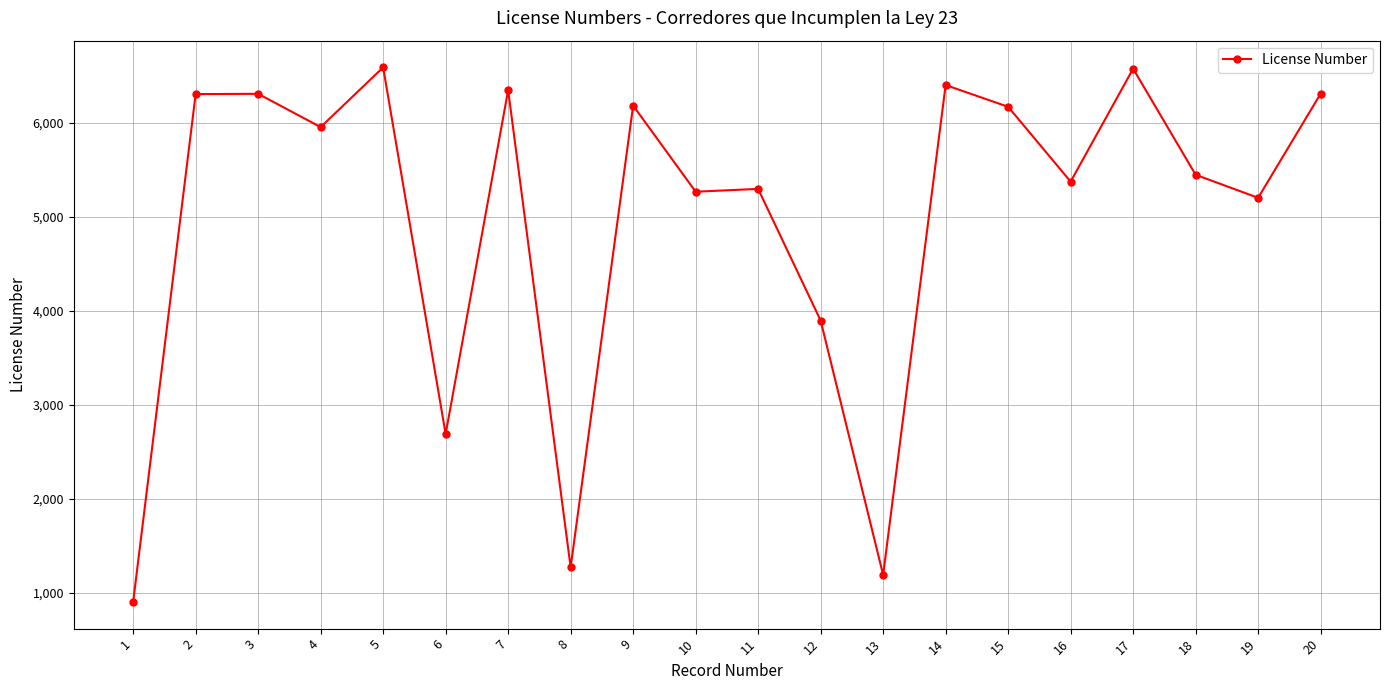

Where is the first local minimum?

4